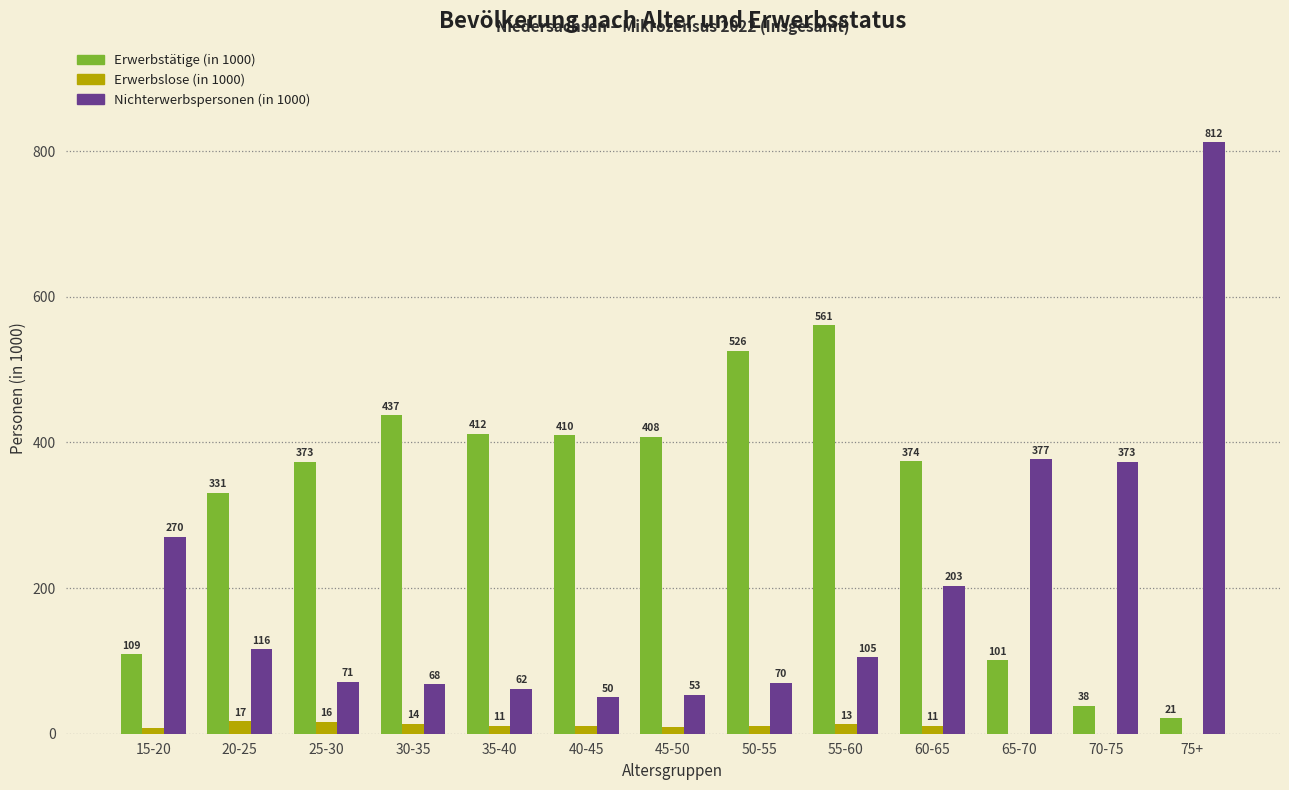

The Nichterwerbspersonen (in 1000) series shows 82 at 45-50. True or false?

False